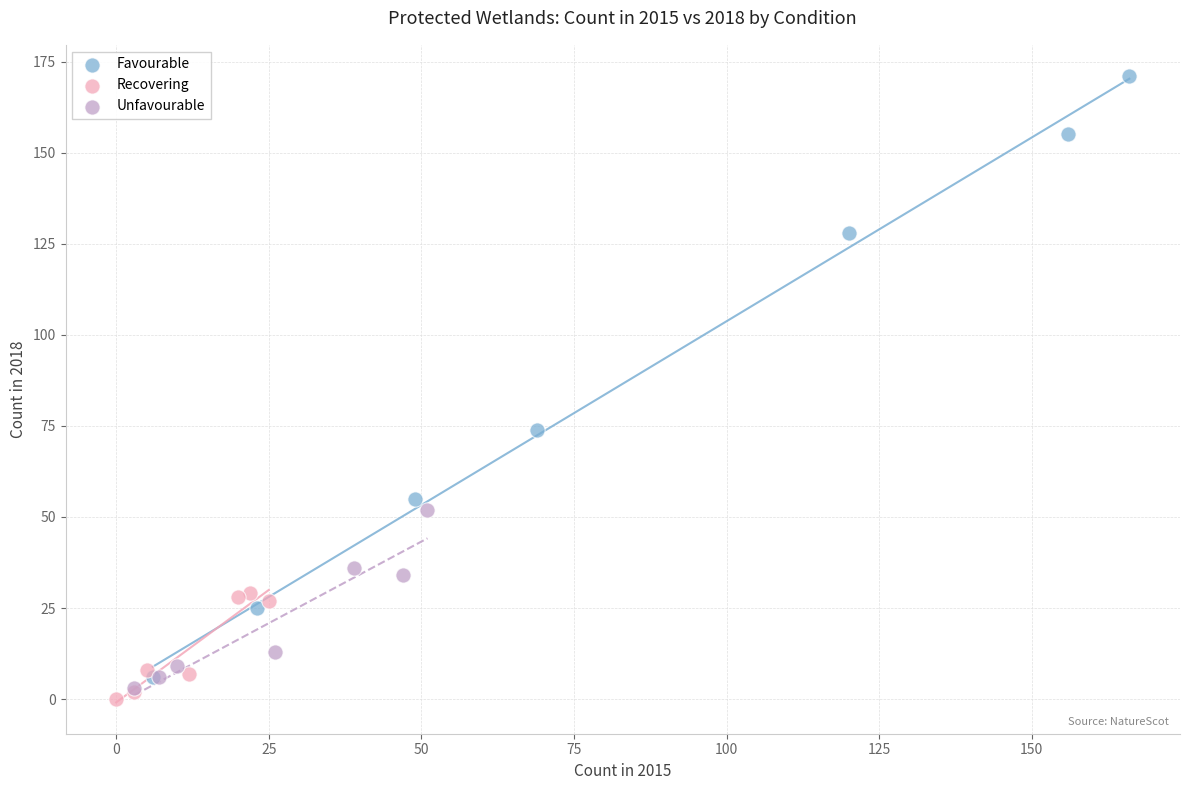

What are all the series names shown in the legend?

Favourable, Recovering, Unfavourable